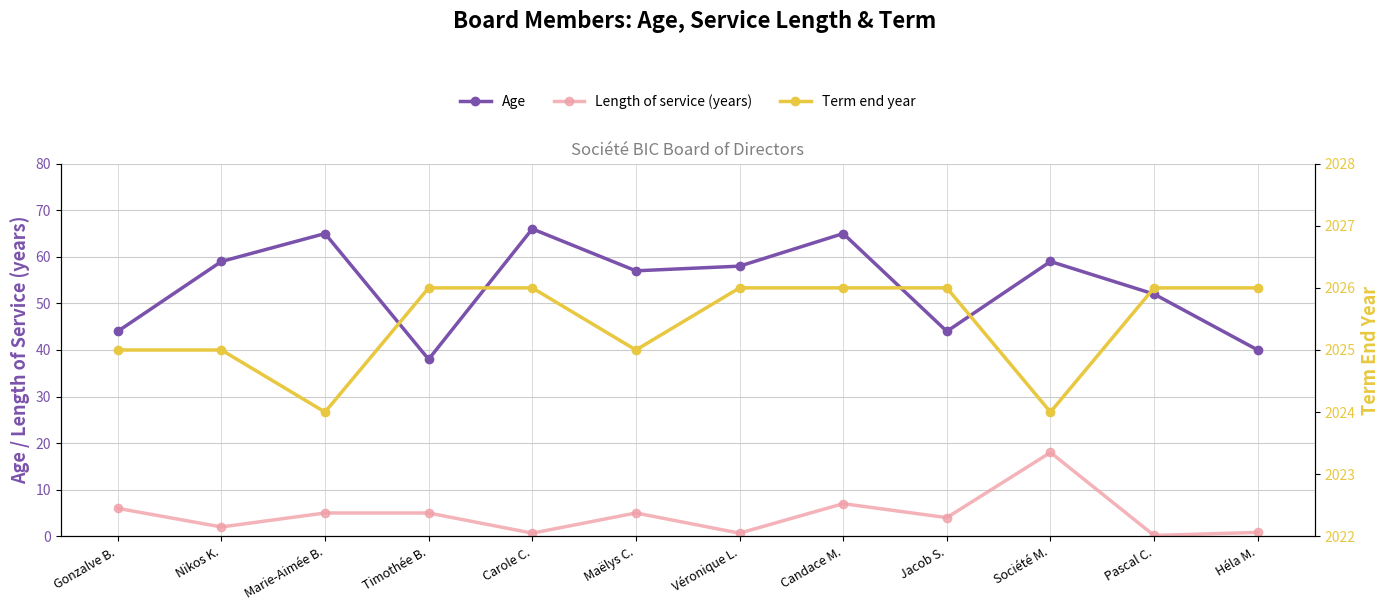

What are all the series names shown in the legend?

Age, Length of service (years), Term end year